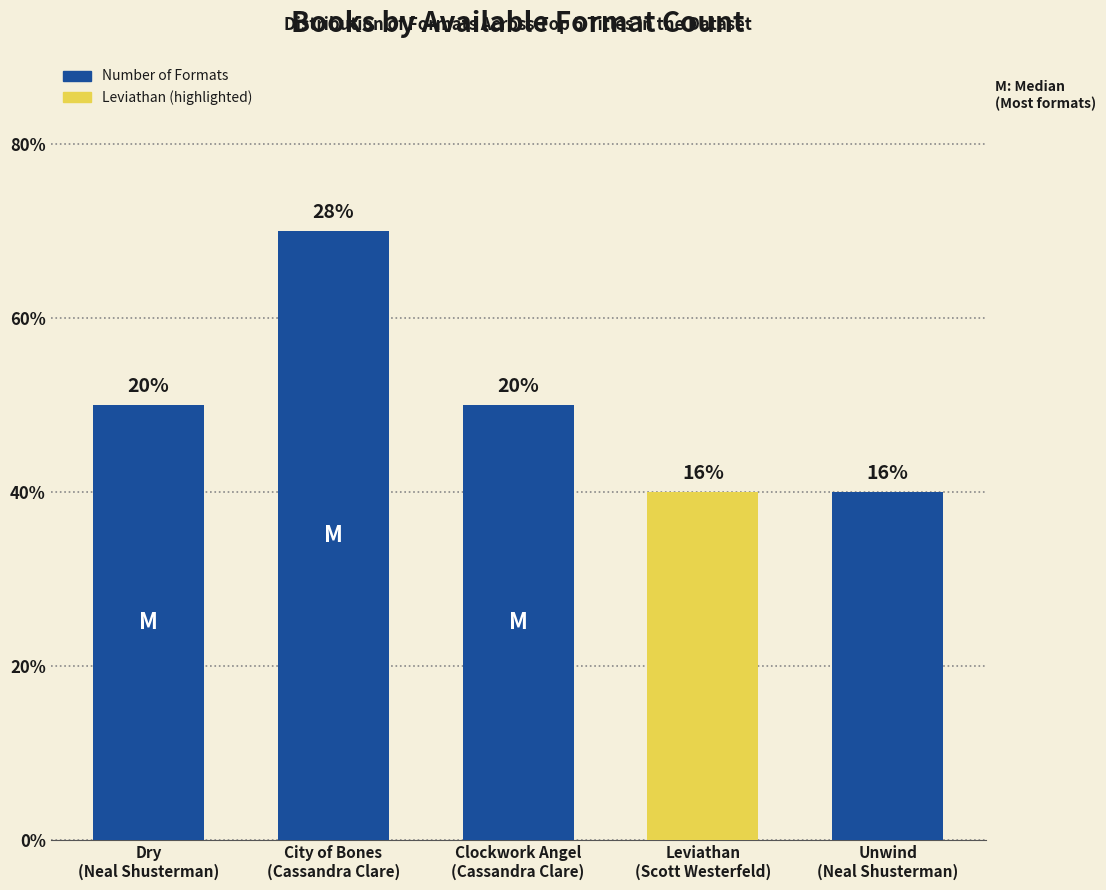

What is the label of the 4th bar from the left?

Leviathan
(Scott Westerfeld)